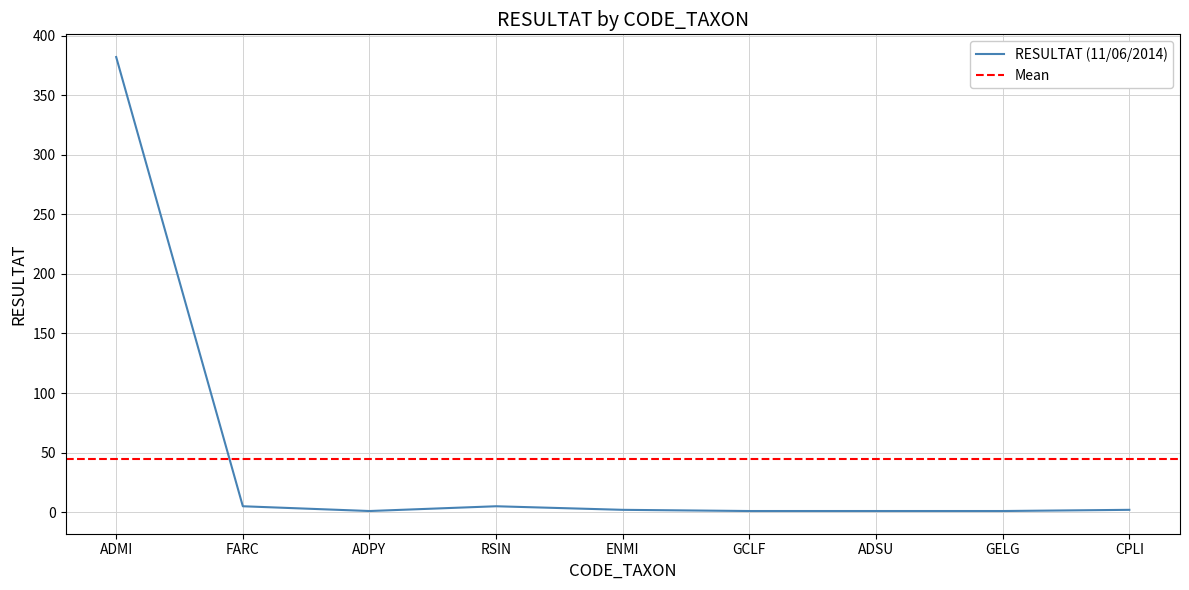

What is the maximum value shown in the chart?

382